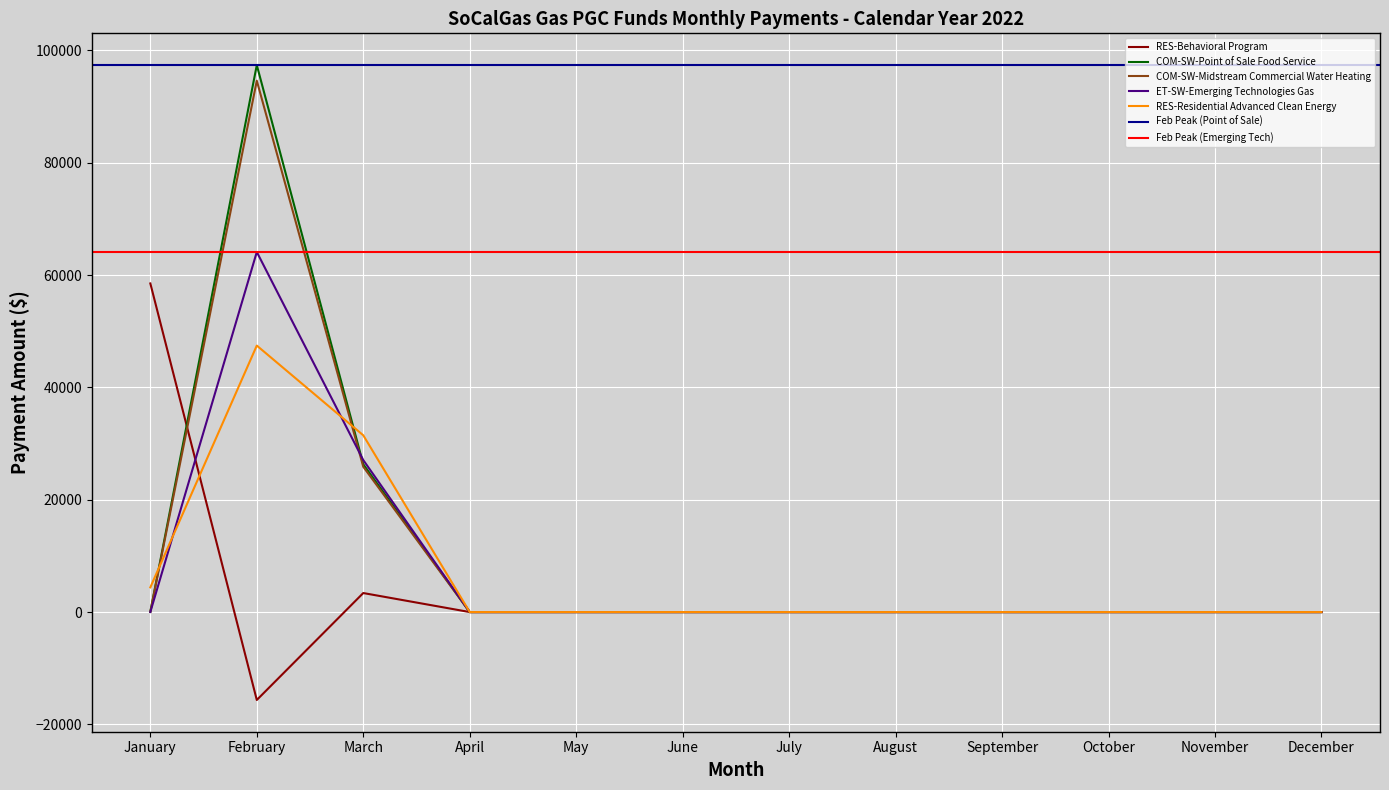

What is the average value of the RES-Behavioral Program series?

3853.8